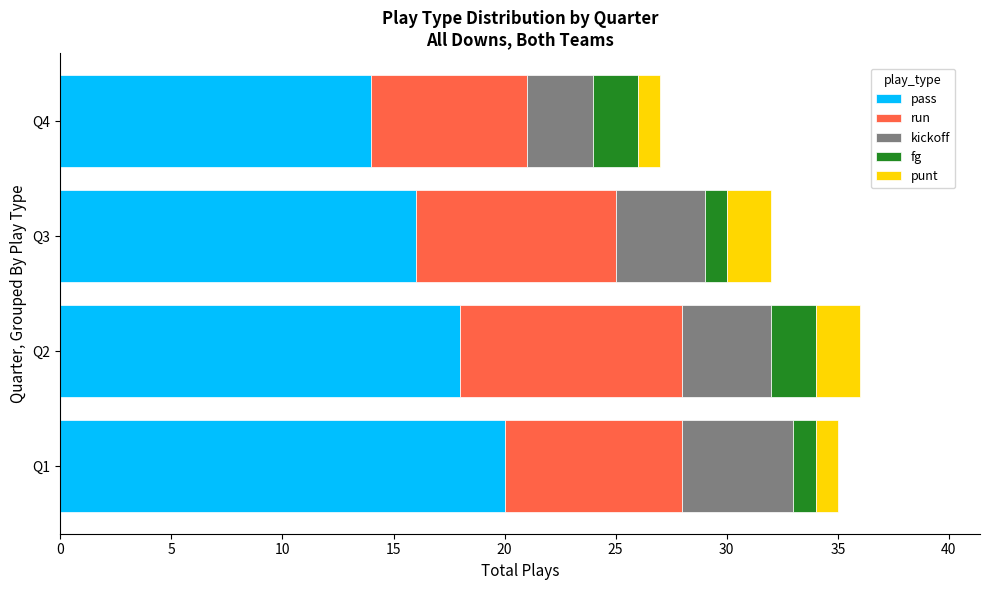

Rank the categories by pass value from lowest to highest.

Q4, Q3, Q2, Q1